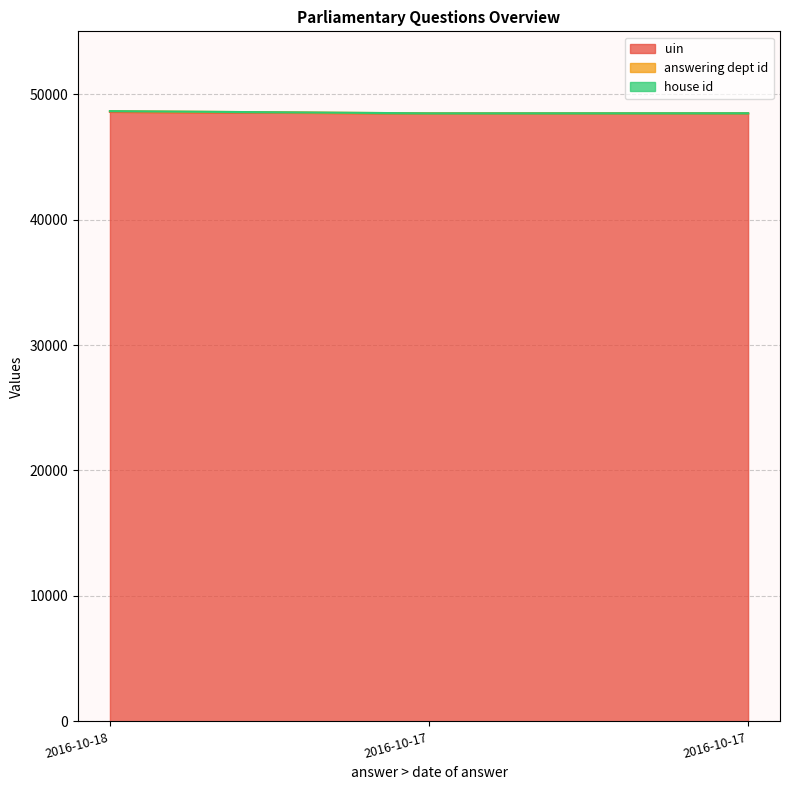

What is the lowest value of the answering dept id series?

48463